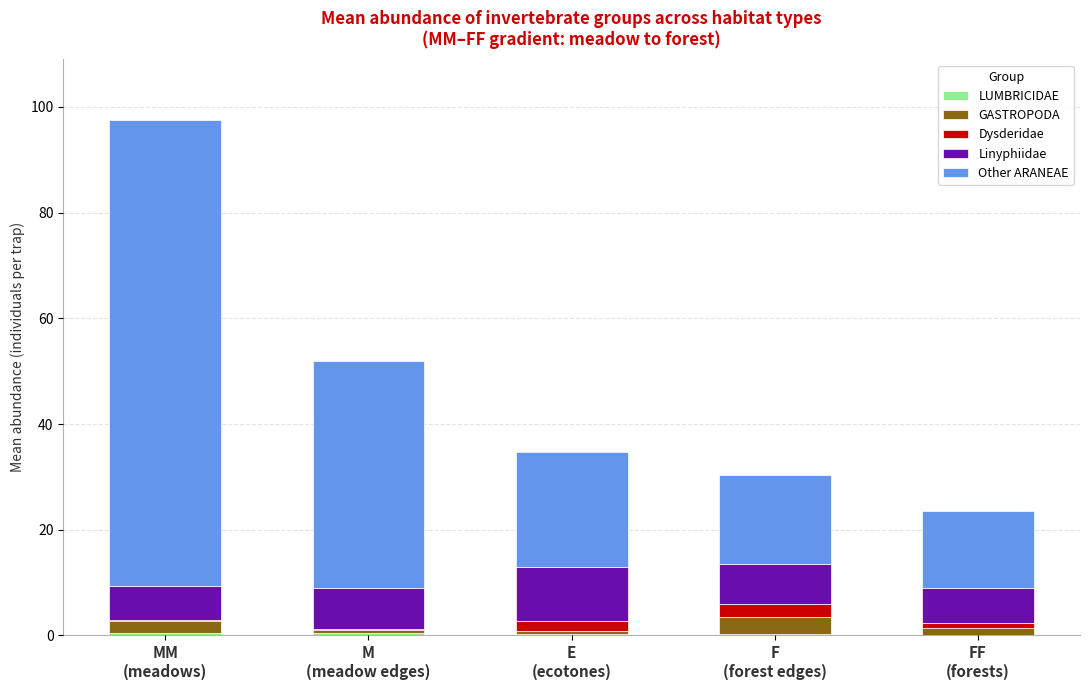

What is the difference between the maximum and minimum values in the Linyphiidae series?

3.7